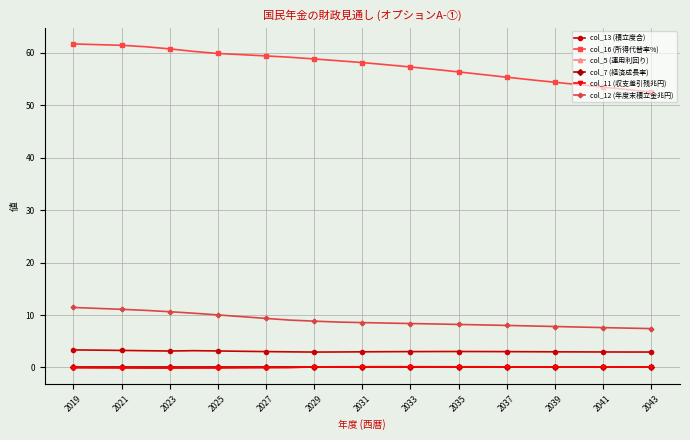

True or false: col_13 (積立度合) and col_11 (収支差引残兆円) cross at least once.

False